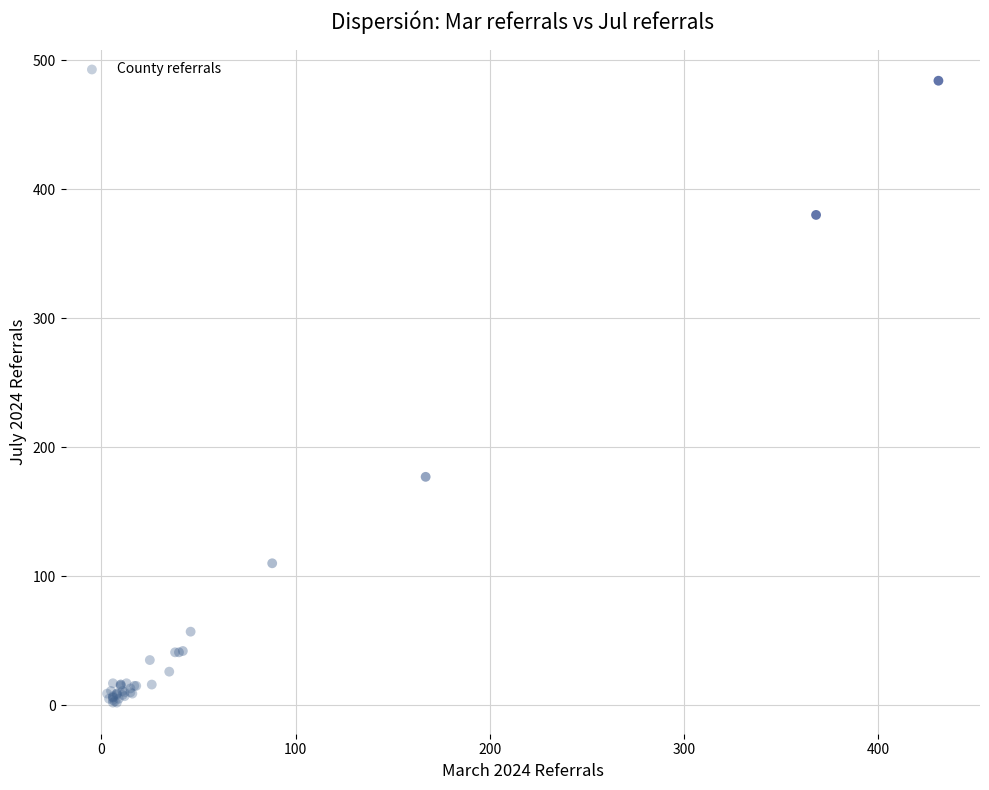

What Y value in the scatter plot is closest to 243?

177